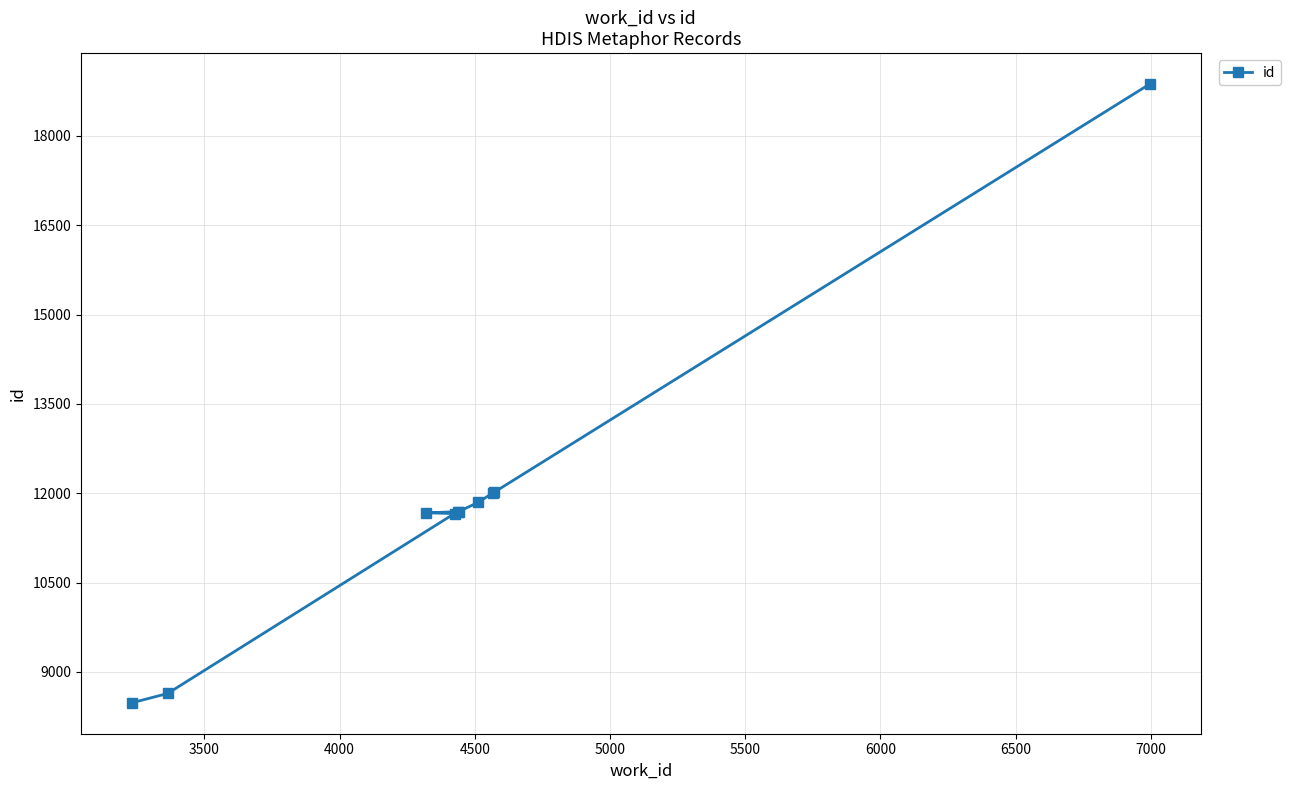

What is the maximum value shown in the chart?

18872